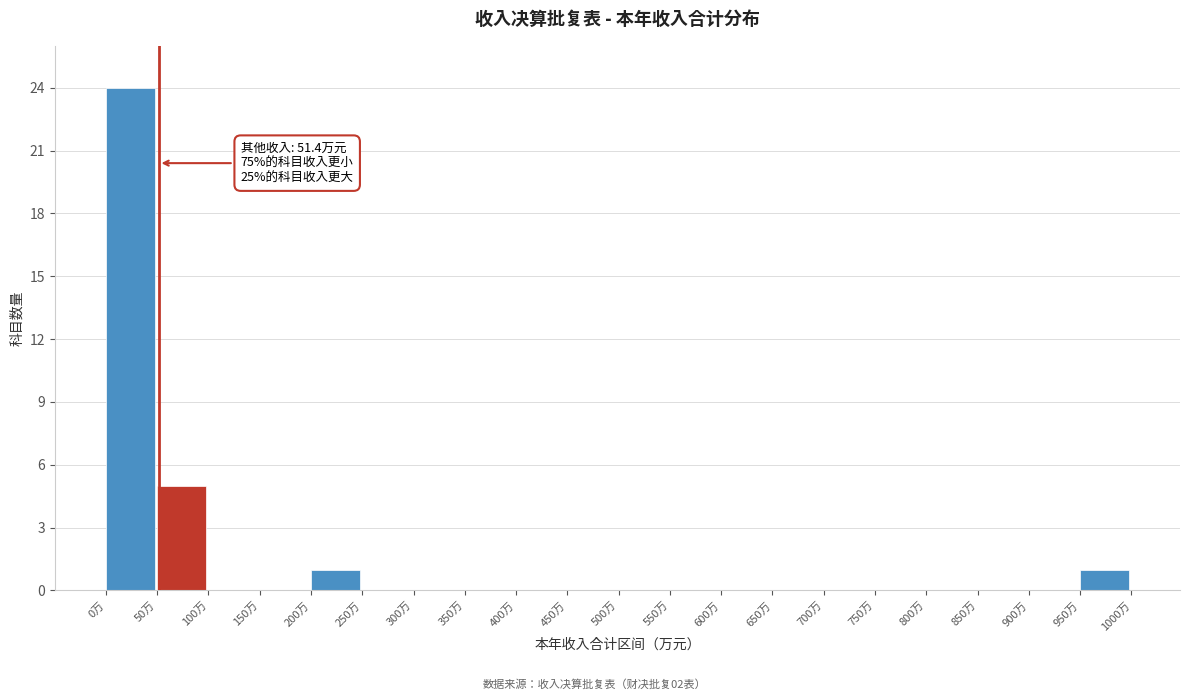

Which range on the x-axis has the tallest bar?

0 to 50